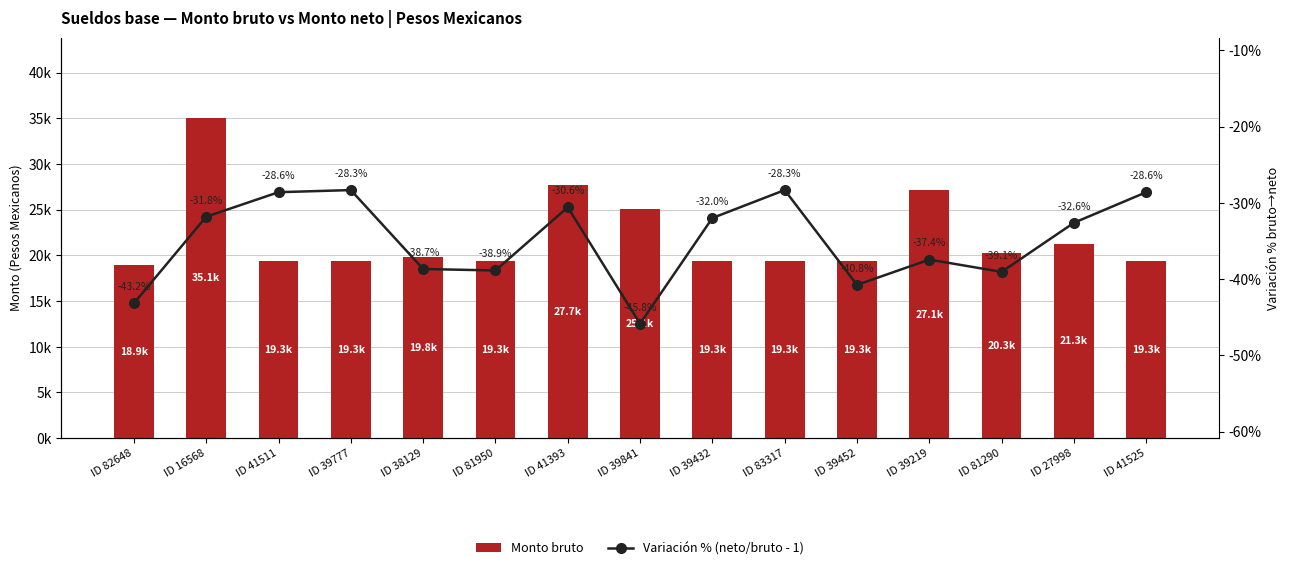

Which series has the largest range (max minus min)?

Monto bruto